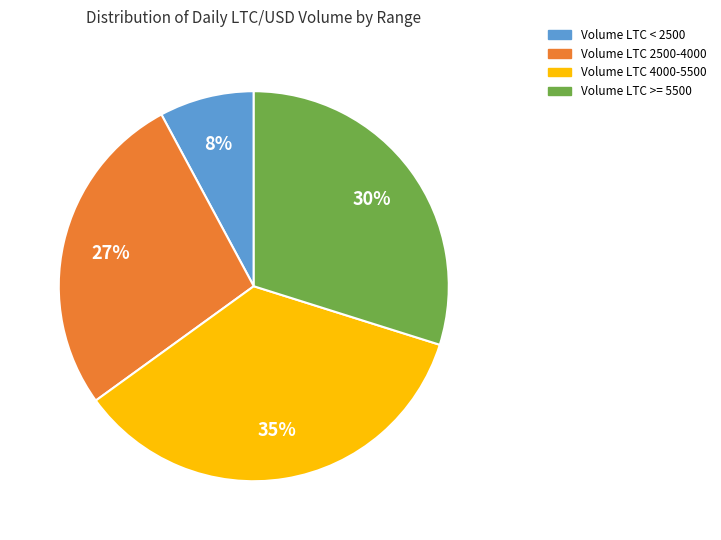

To the nearest percent, what is the average slice percentage?

25%